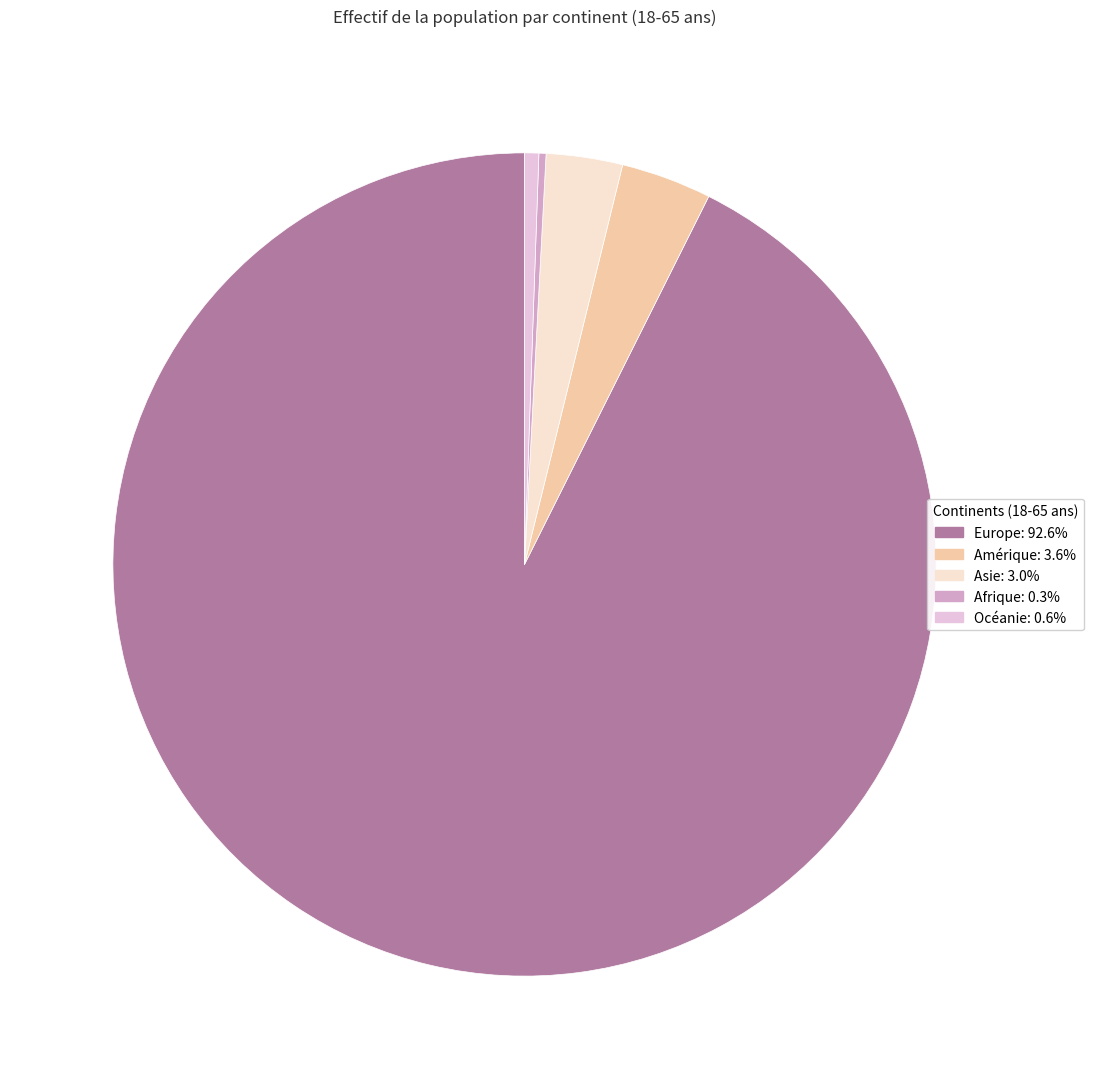

What is the largest slice in the pie chart?

Europe